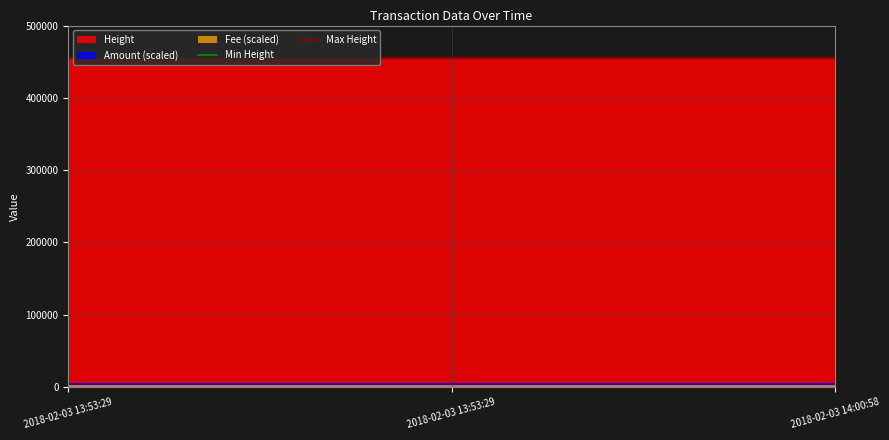

How many distinct data groups are displayed?

3